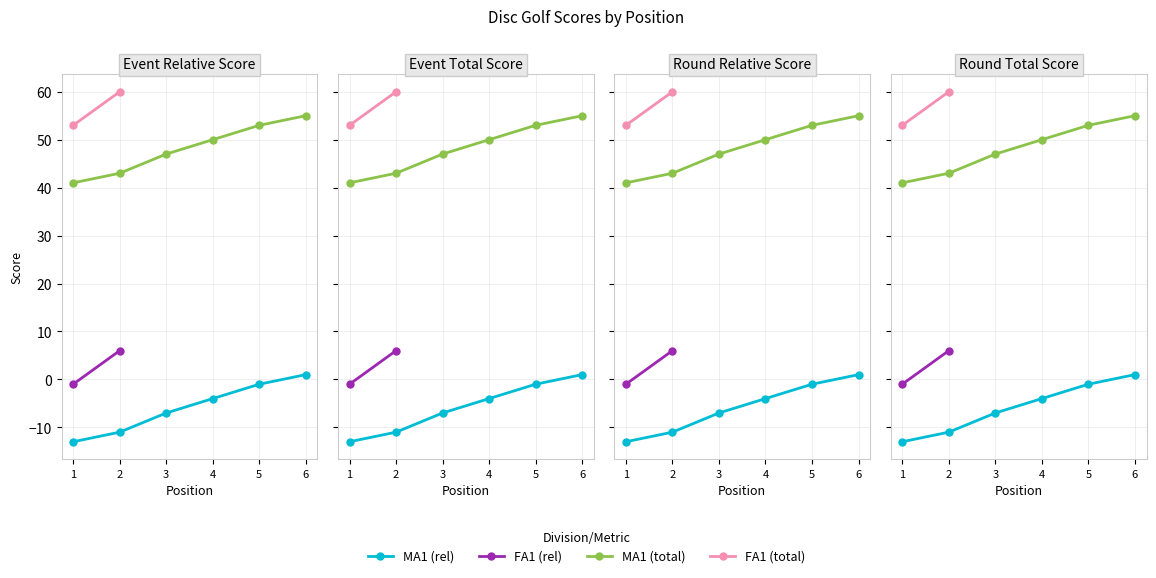

What is the average value of the event_relative_score series?

-4